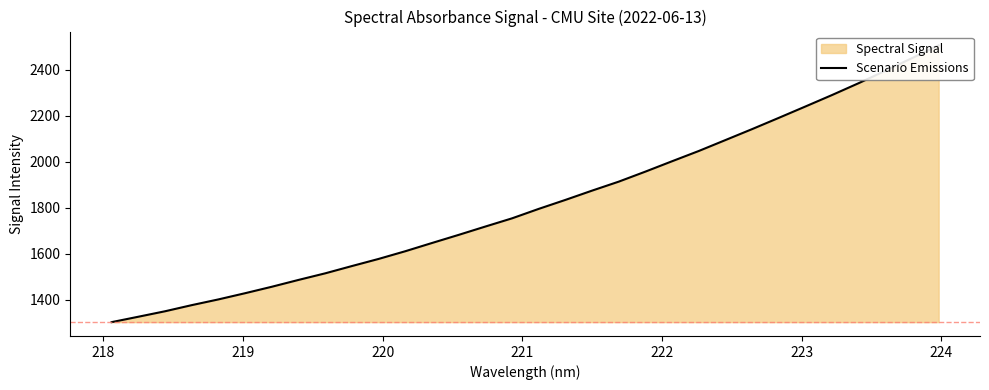

What is the difference between the maximum and minimum values?

1201.6